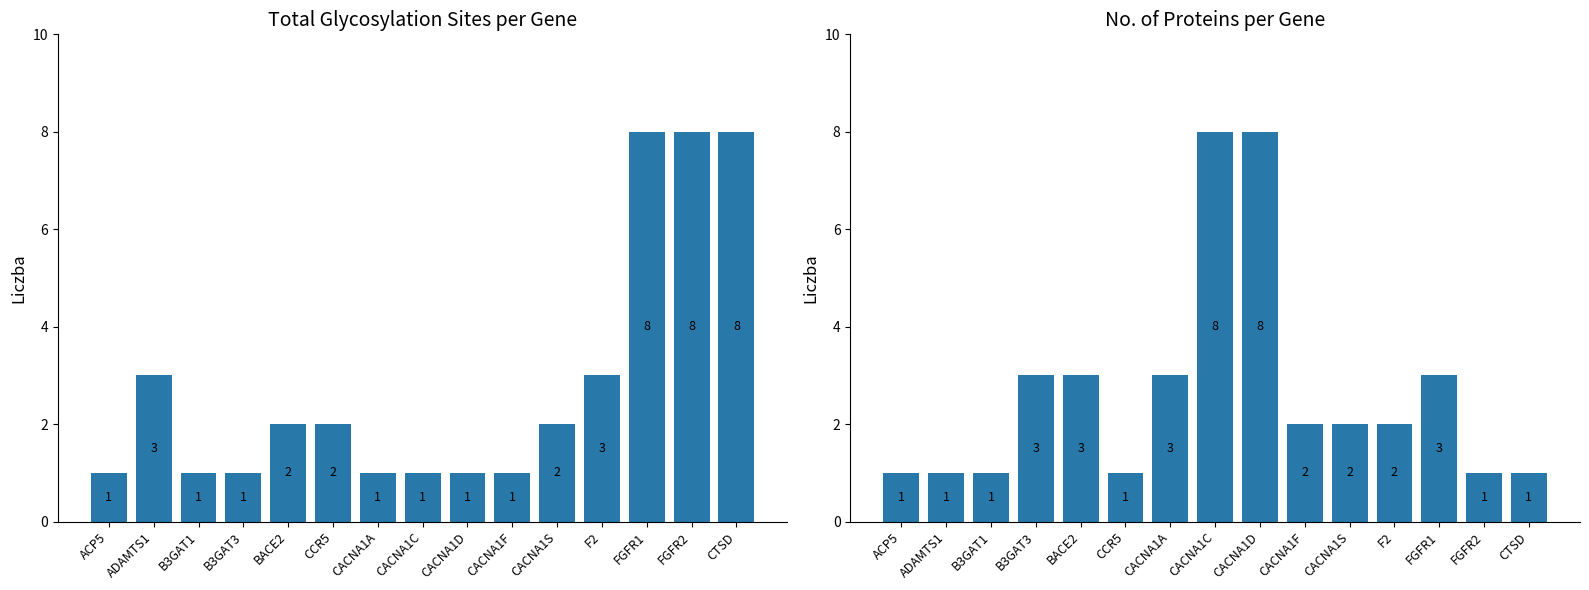

How many data points in No. of Proteins per Gene are less than 2?

6